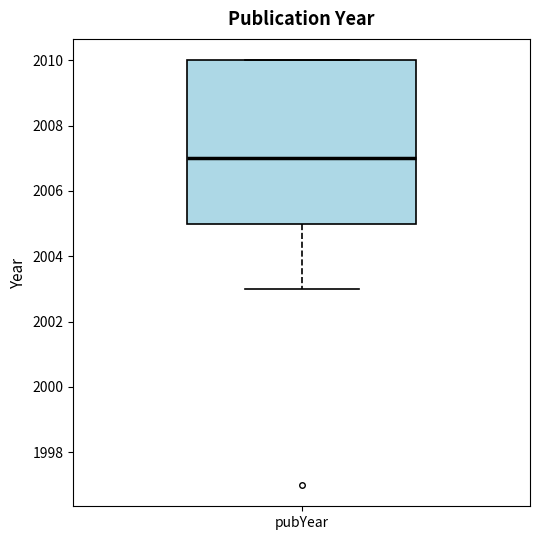

Read this box plot against the y-axis: the position of the median line, the range covered by the box, and the ends of both whiskers. The values are not printed on the chart, so give them approximately, as read against the axis.

median 2007, box 2005 to 2010, whiskers 2003 to 2010